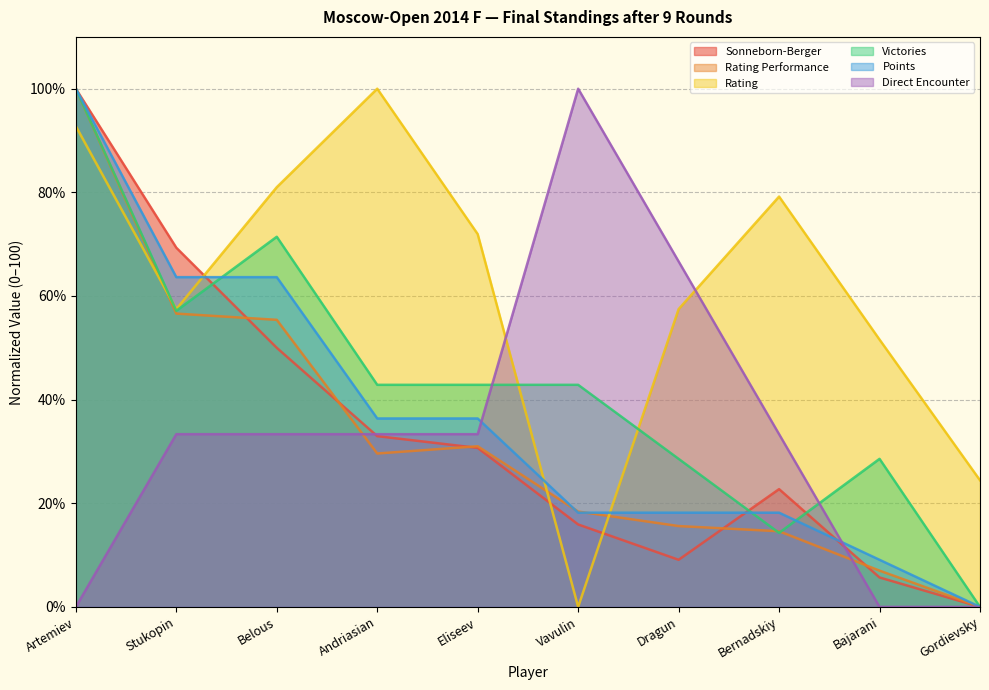

True or false: Points and Rating Performance cross at least once.

True